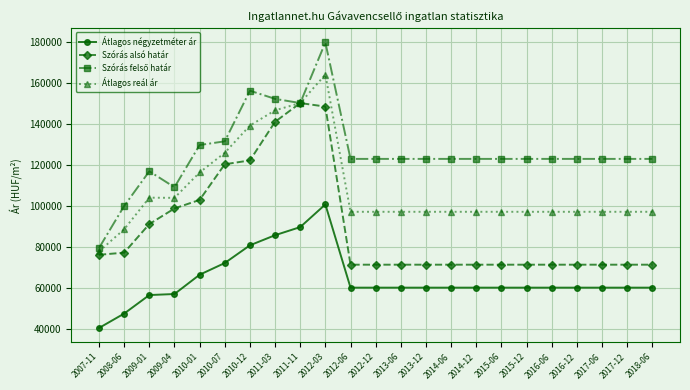

What position from the right is 2007-11?

23